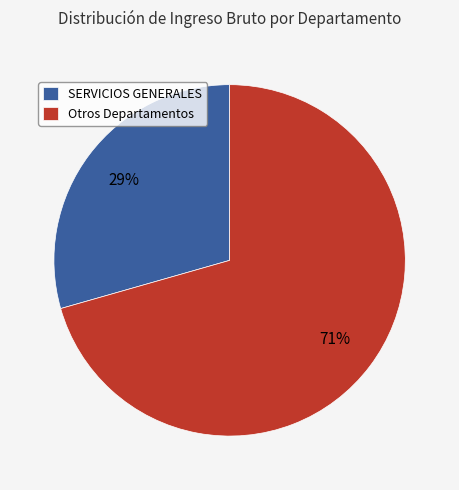

What is the smallest slice in the pie chart?

SERVICIOS GENERALES